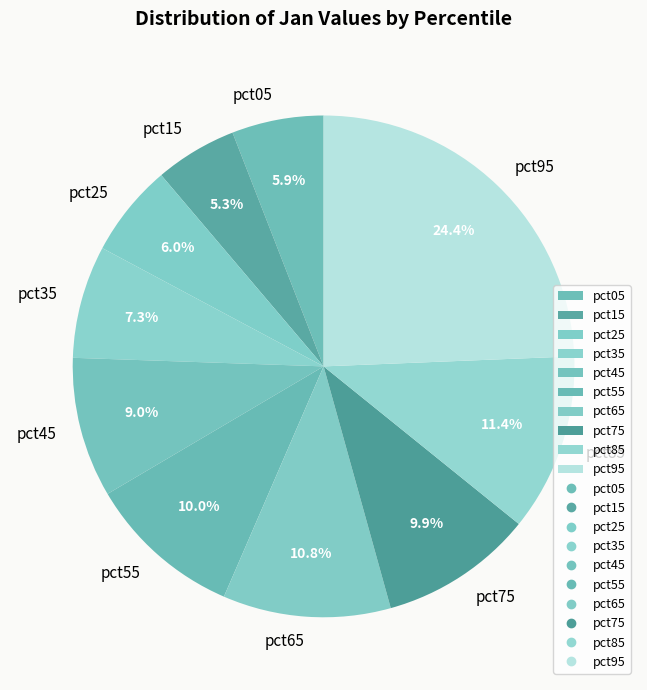

Which slice is the smallest?

pct15